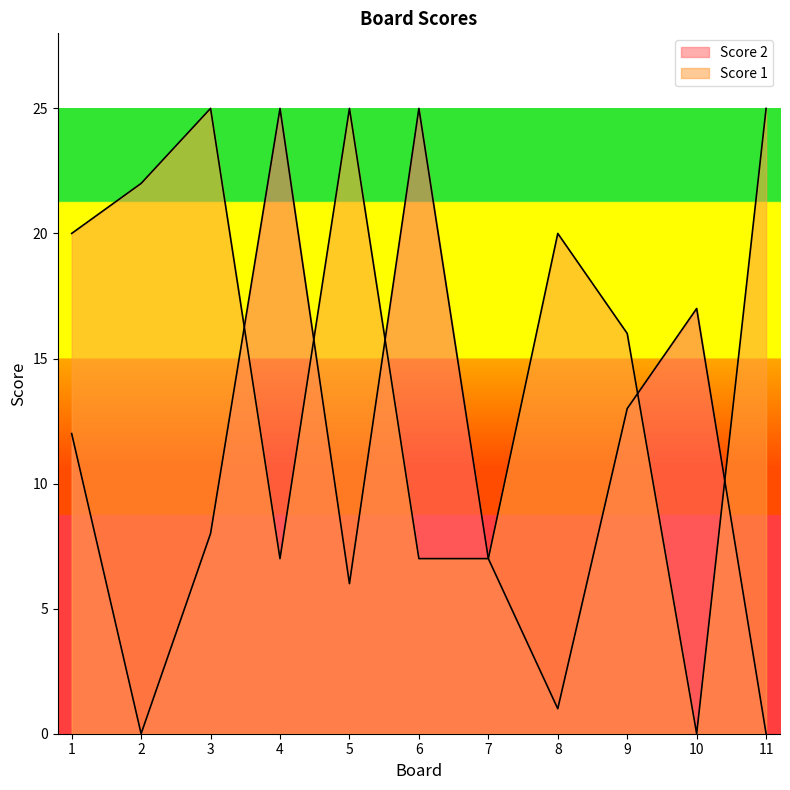

Which category has the lowest value across all series?

10